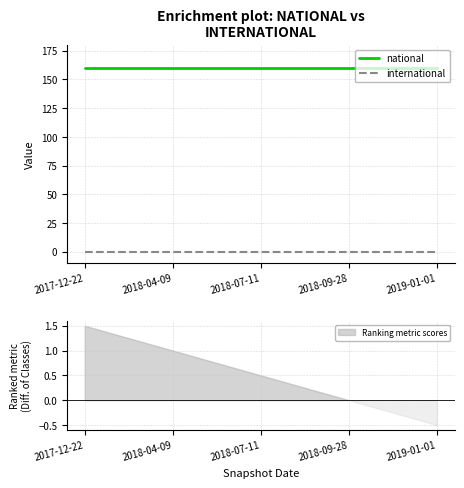

What is the total value across all series at 2018-09-28?

160